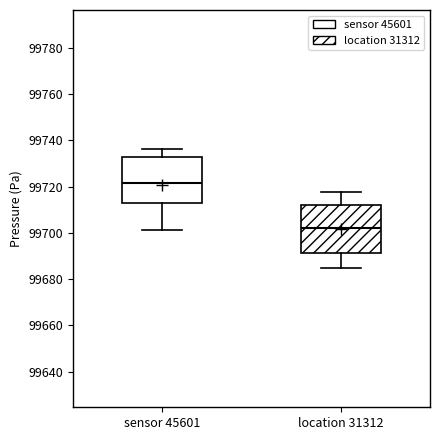

Which box's median line is the highest?

sensor 45601